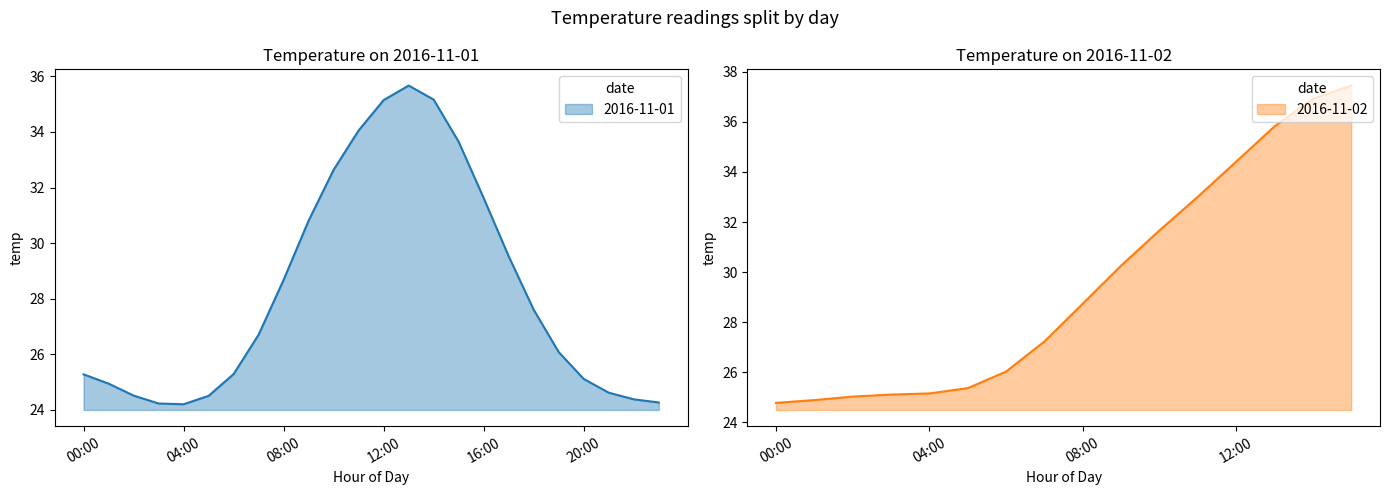

What is the maximum value for 2016-11-01?

35.7